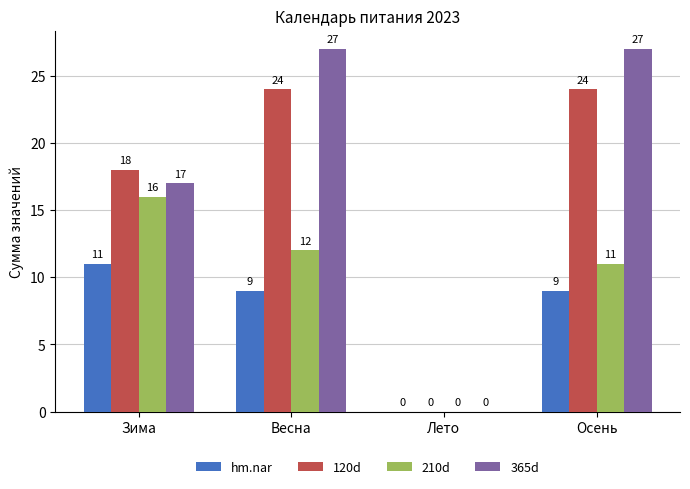

Which series has the largest total across all categories?

365d